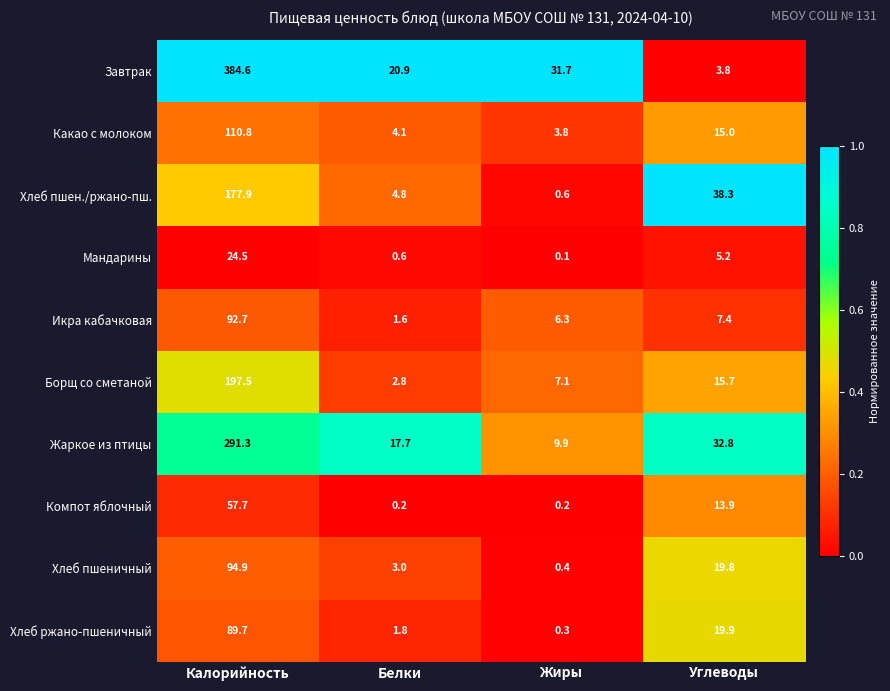

At Углеводы, list the series in order from largest to smallest.

Хлеб пшен./ржано-пш., Жаркое из птицы, Хлеб ржано-пшеничный, Хлеб пшеничный, Борщ со сметаной, Какао с молоком, Компот яблочный, Икра кабачковая, Мандарины, Завтрак